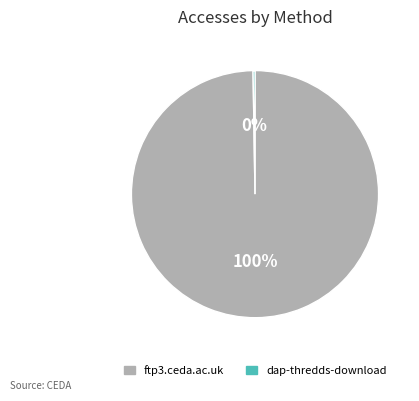

Which slice is the largest?

ftp3.ceda.ac.uk